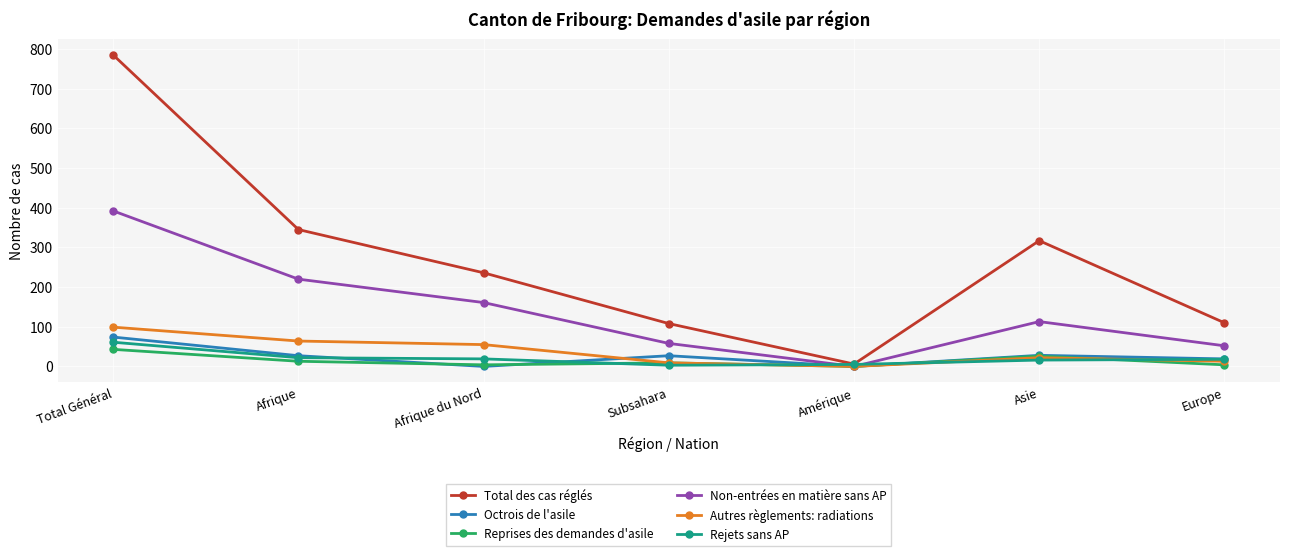

What is the label of the 5th point from the right?

Afrique du Nord